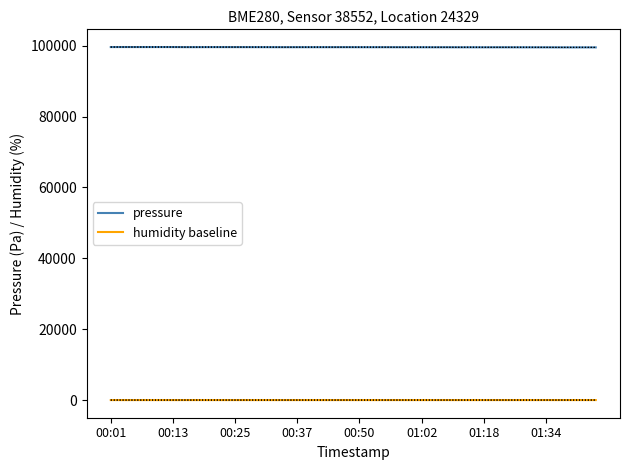

True or false: humidity baseline and pressure cross at least once.

False